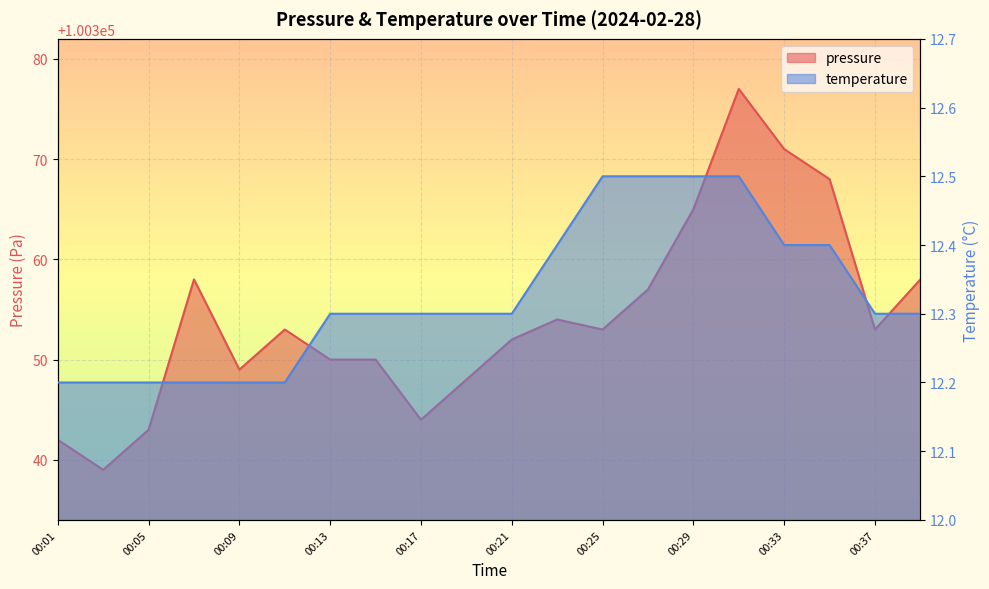

Between 00:15 and 00:21, which is larger?

00:21